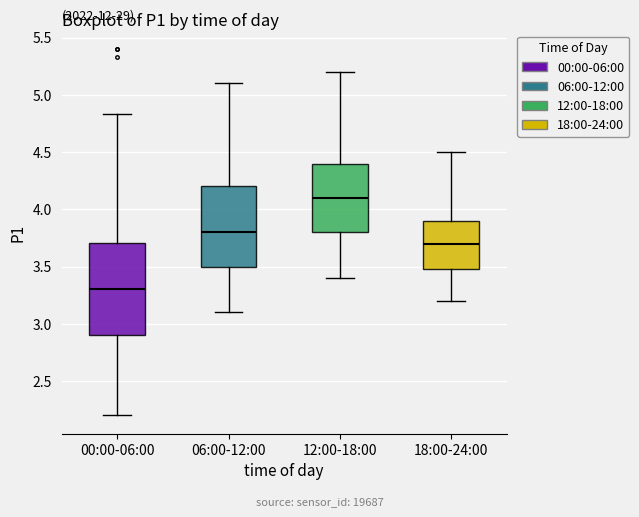

Which box's median line is the lowest?

00:00-06:00